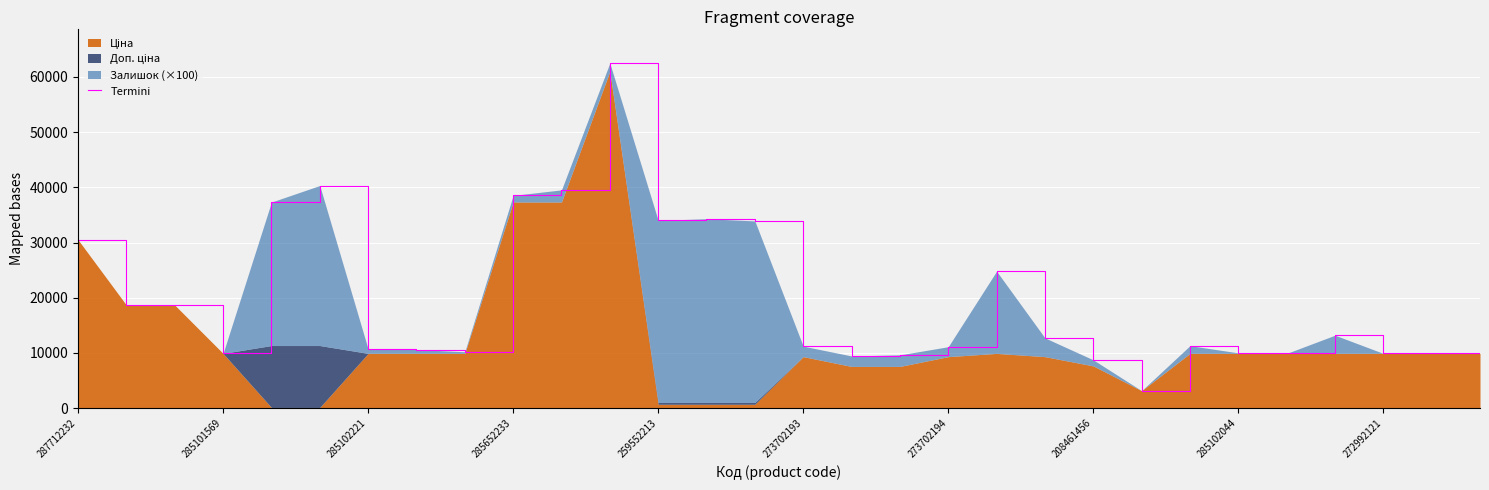

How many data points are above 11308?

15